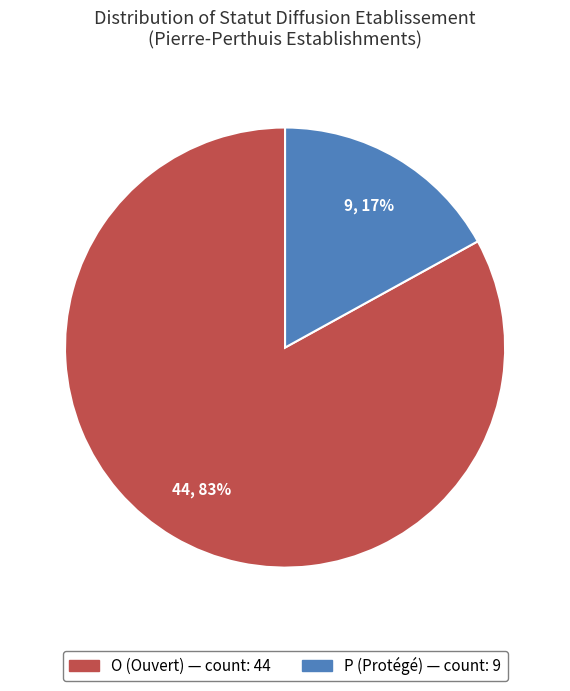

Which category has the biggest portion of the pie?

O